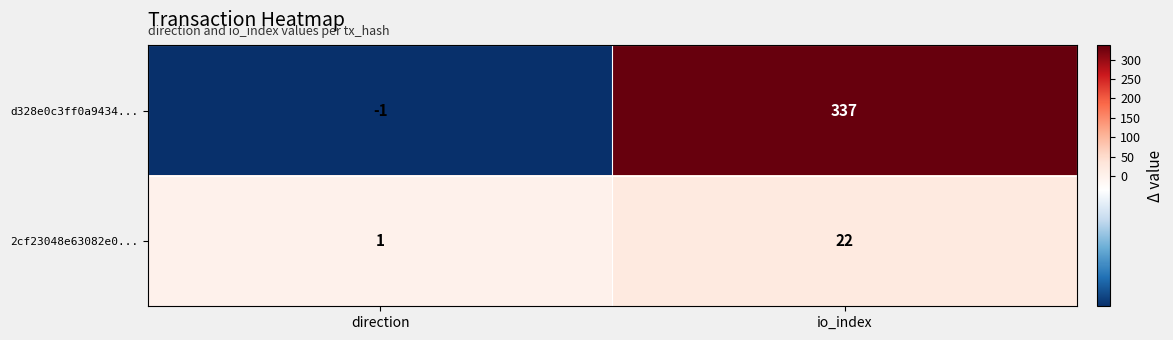

Rank the series at direction from lowest to highest value.

d328e0c3ff0a9434..., 2cf23048e63082e0...